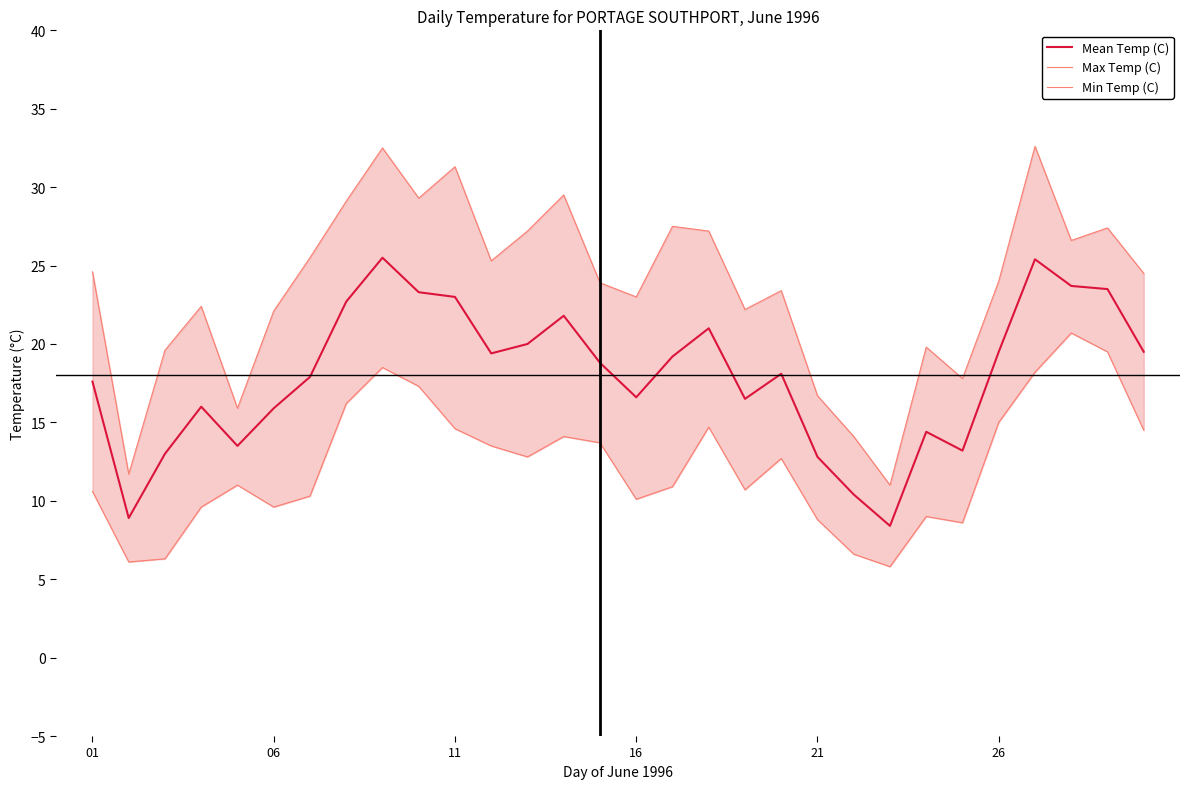

At which label does Max Temp (C) first exceed 24?

01